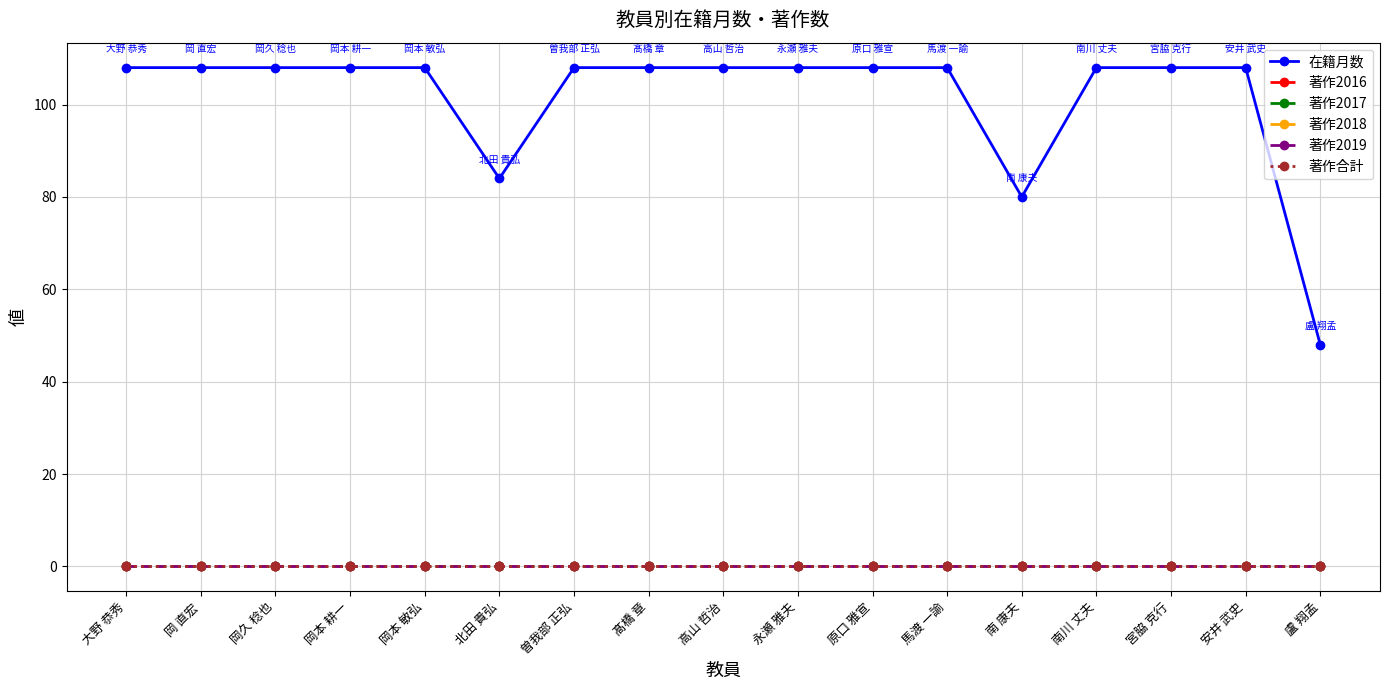

True or false: 著作合計 and 在籍月数 intersect in this chart.

False